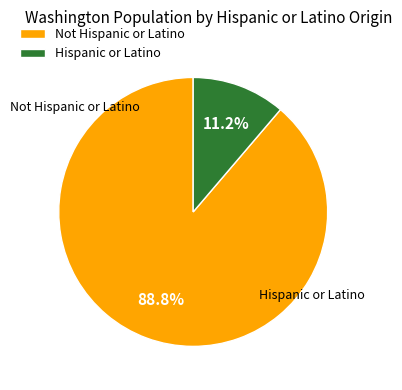

What portion of the pie excludes Not Hispanic or Latino?

11.2%